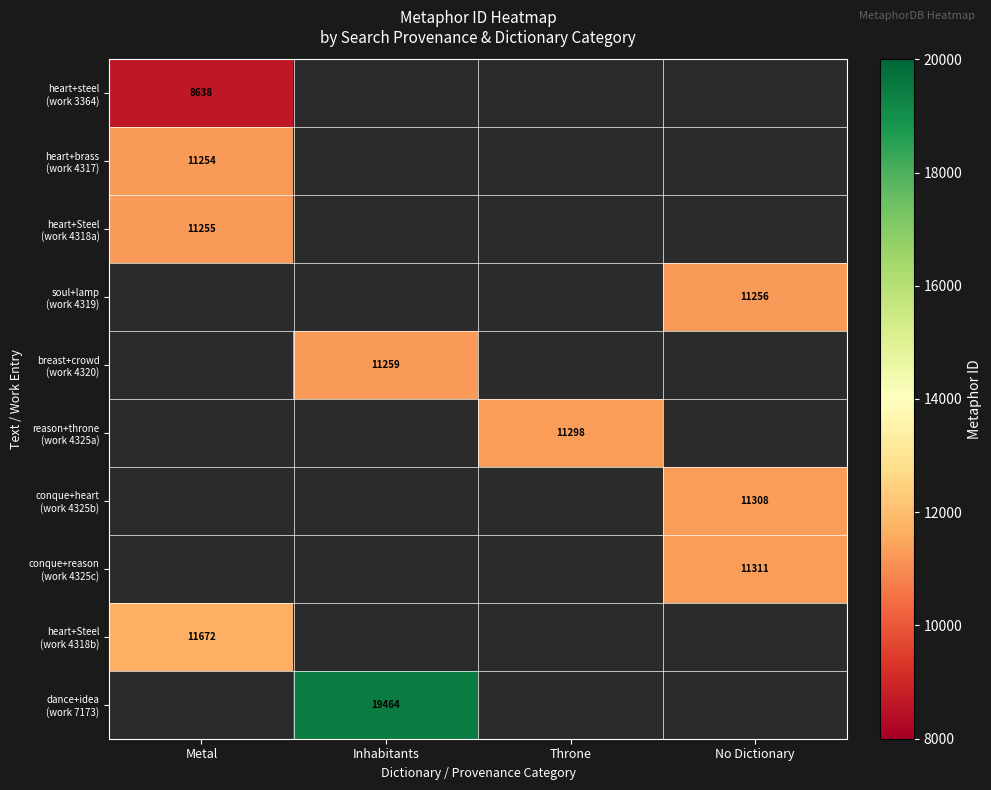

At how many categories does at least one series exceed 19180?

1